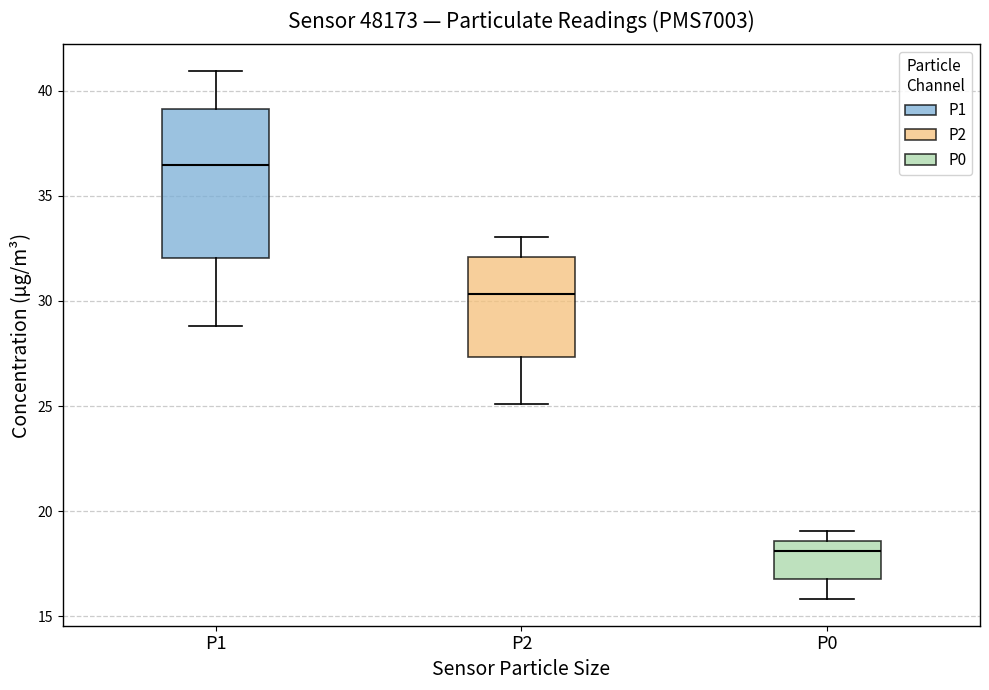

Reading left to right, read every box against the y-axis: the position of its median line, the range the box covers, and the ends of its whiskers. The values are not printed on the chart, so give them approximately, as read against the axis.

P1: median 36.5, box 32.0 to 39.0, whiskers 29.0 to 41.0
P2: median 30.5, box 27.5 to 32.0, whiskers 25.0 to 33.0
P0: median 18.0, box 17.0 to 18.5, whiskers 16.0 to 19.0